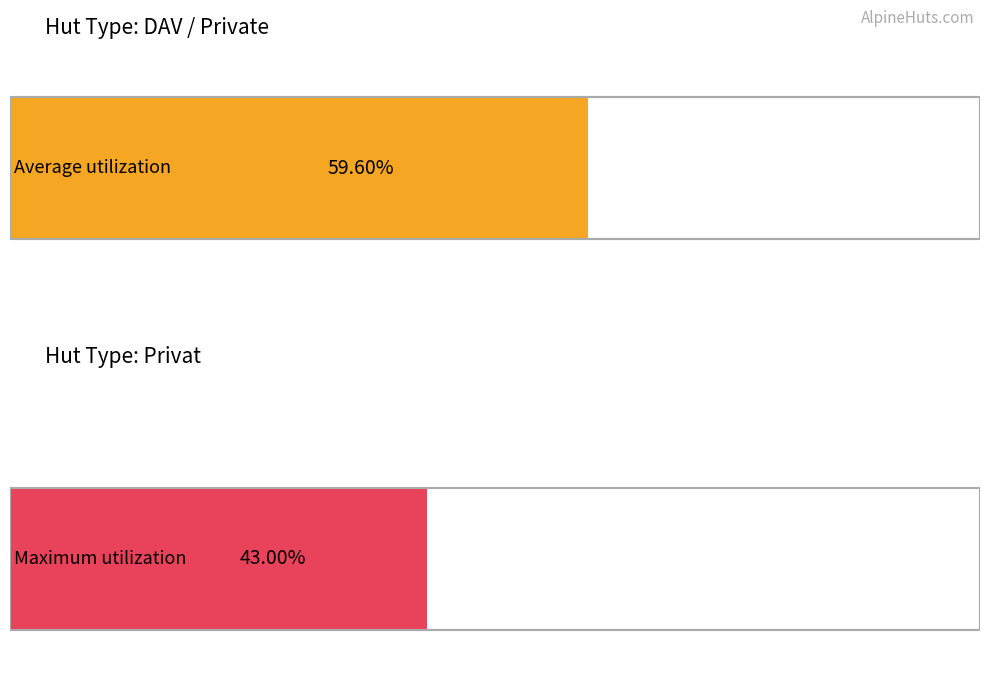

Is it true that Maximum utilization equals 512 at Berggasthof Imberghaus?

False